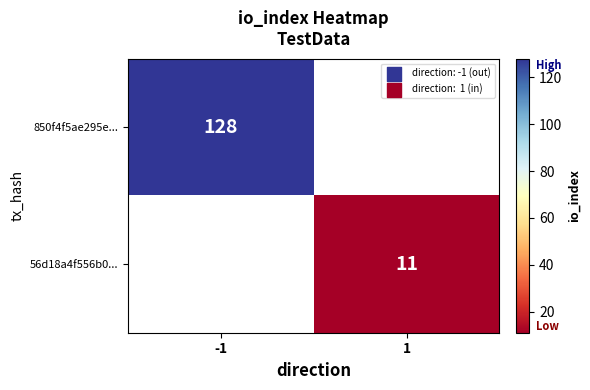

The 850f4f5ae295e... series shows 71 at -1. True or false?

False